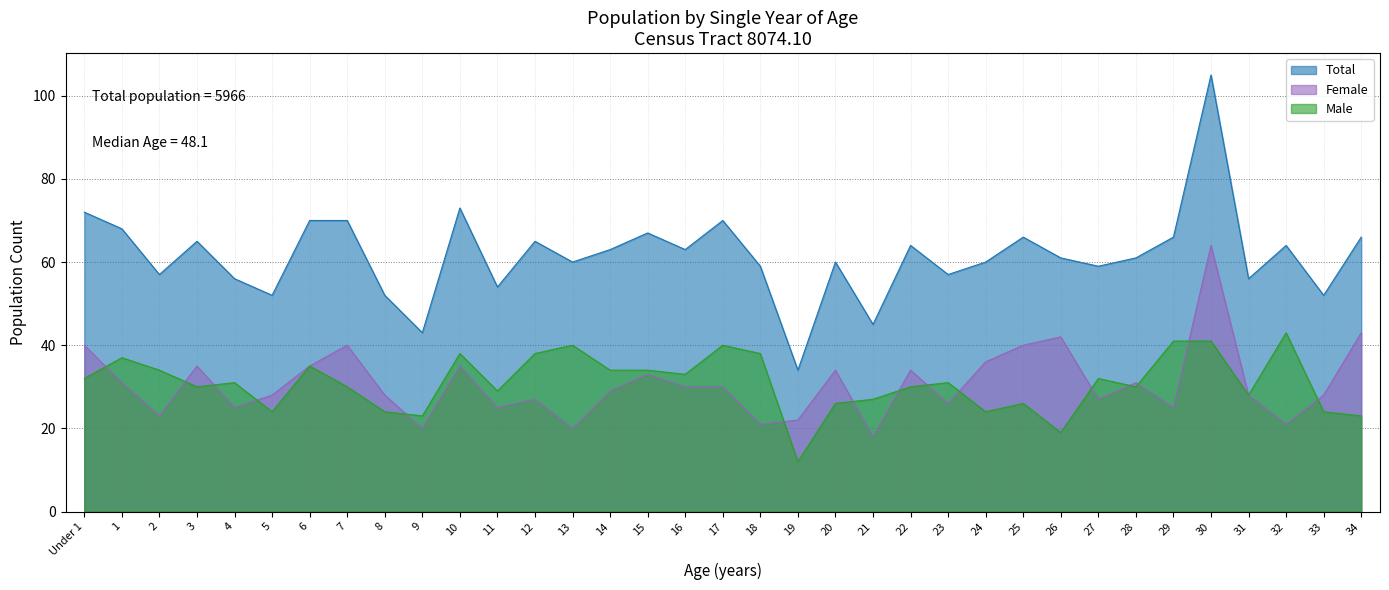

The value of Total at 27 is 59. True or false?

True